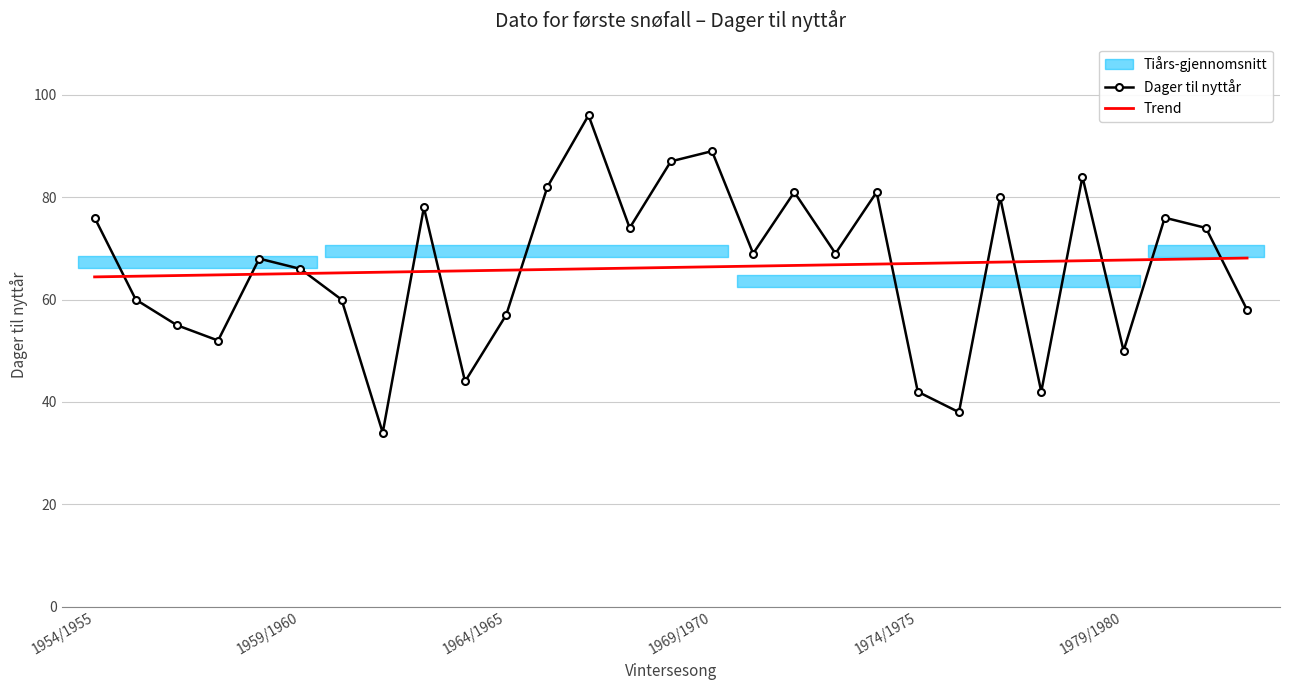

True or false: Dager til nyttår has a value of 79.4 at 1979/1980.

False